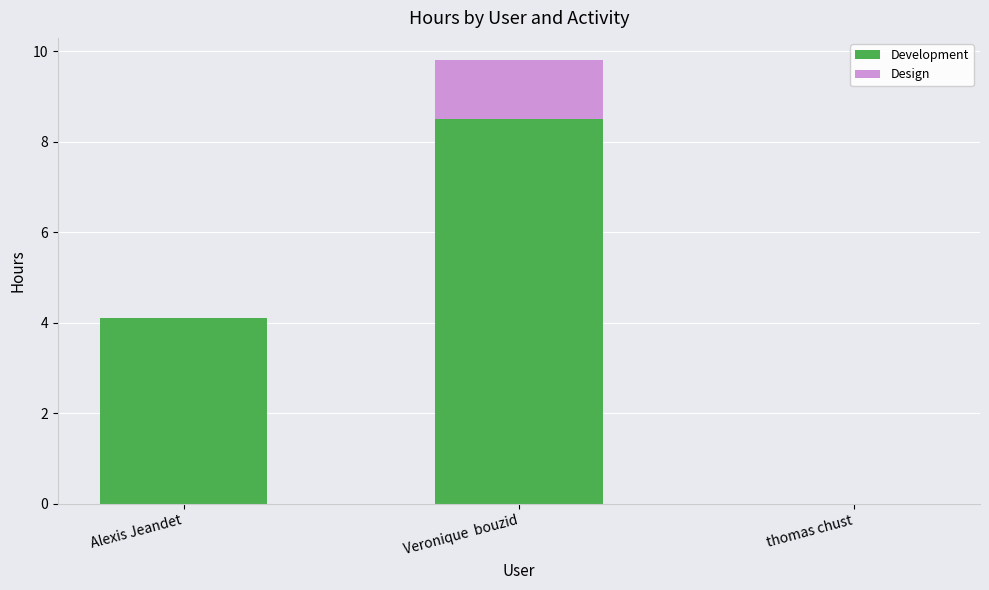

Reading left to right, transcribe the values for Development.

Alexis Jeandet=4.1	Veronique  bouzid=8.5	thomas chust=0.0